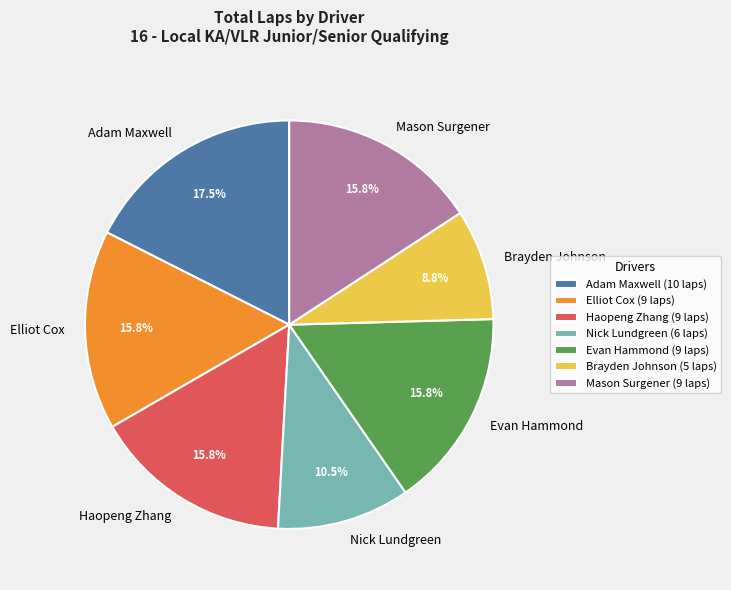

What portion of the pie excludes Adam Maxwell?

82.5%